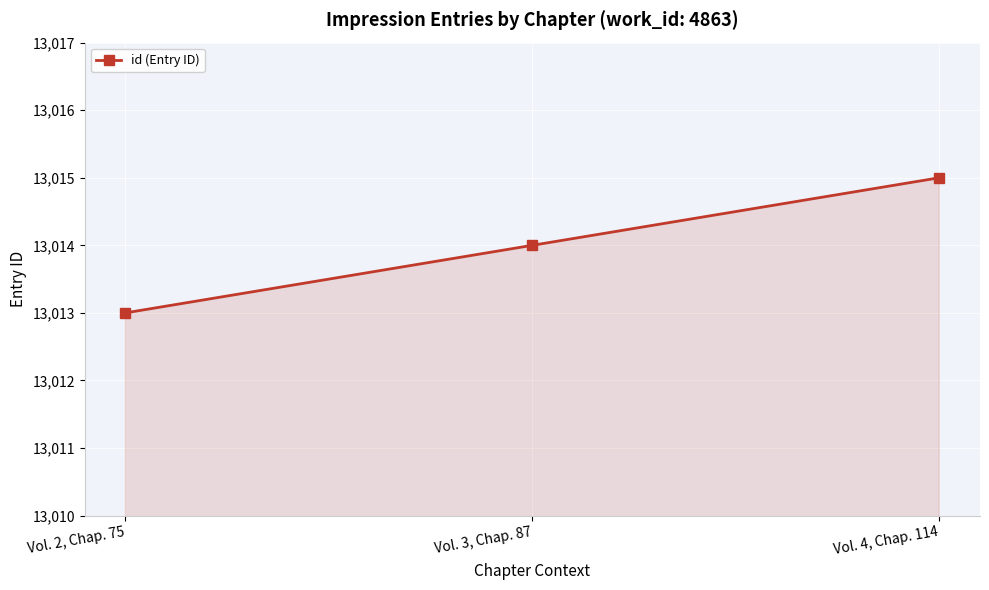

How many distinct data groups are displayed?

1